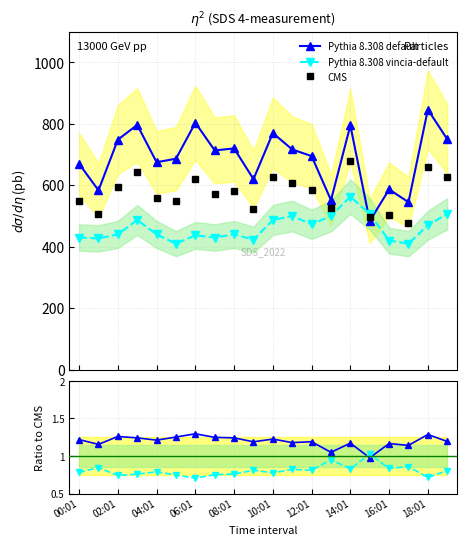

Does the chart have visible grid lines?

Yes